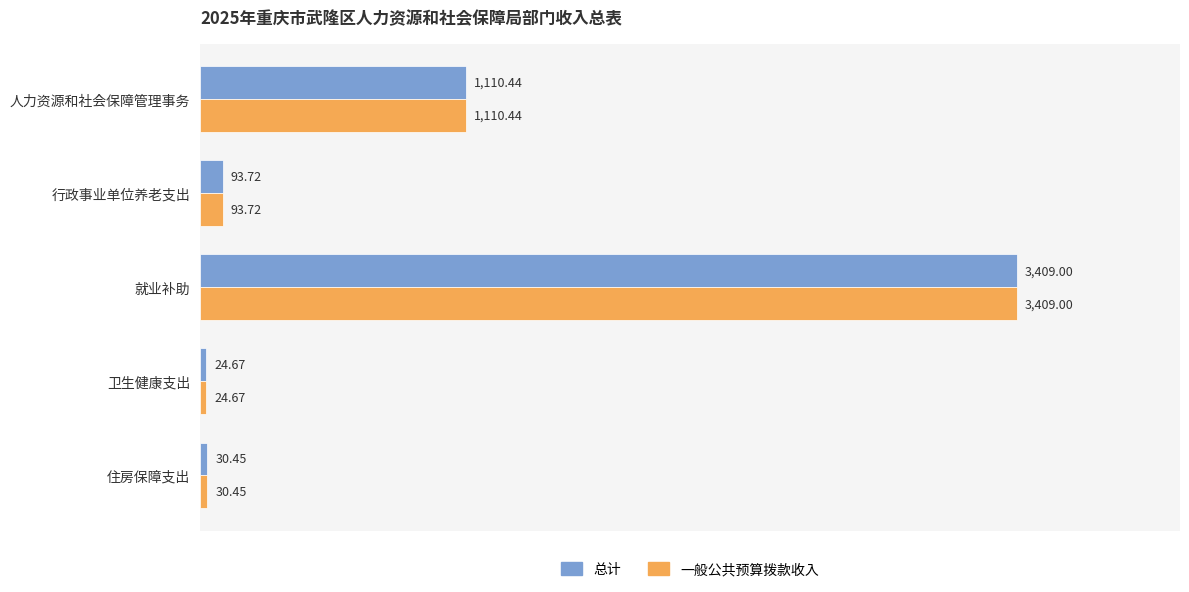

At which label does 总计 reach its peak?

就业补助